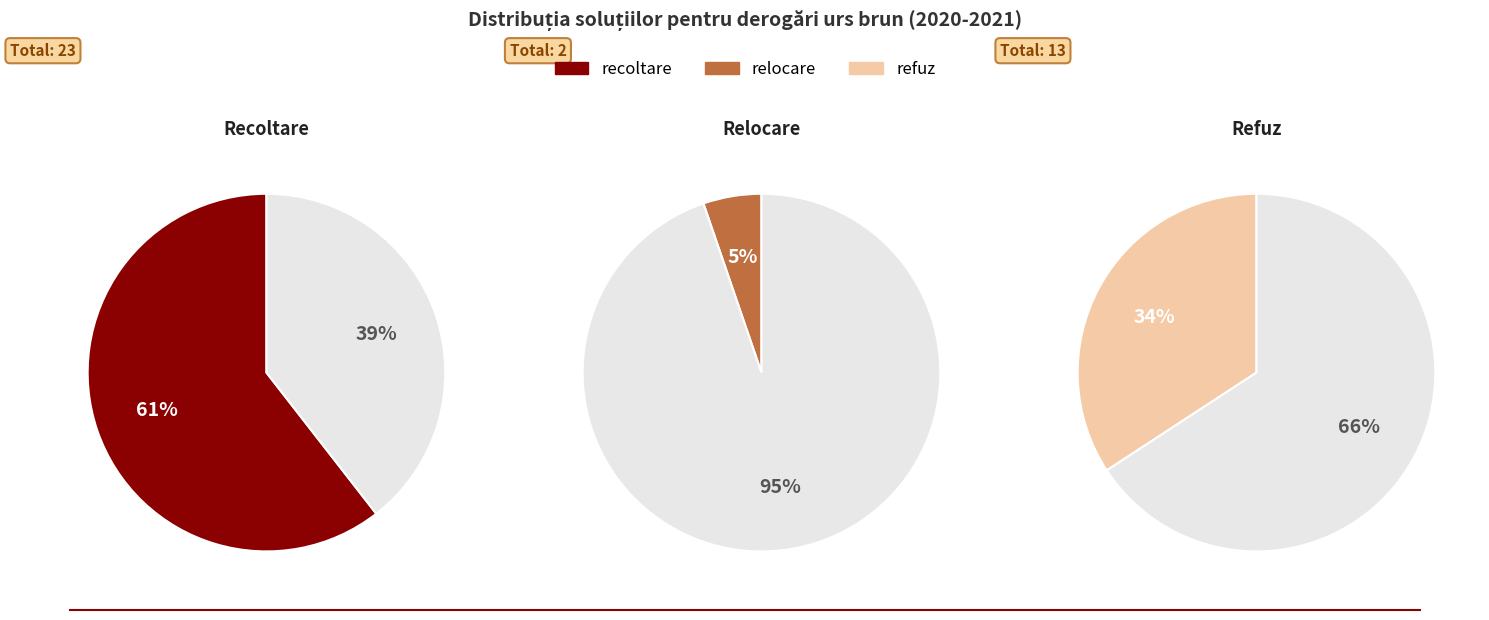

True or false: recoltare accounts for 55% of the total.

False